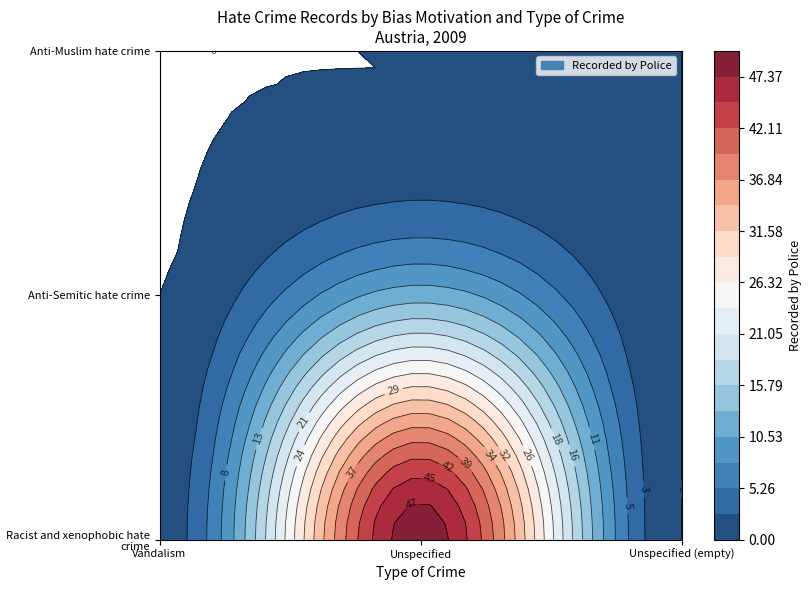

Reading right to left, transcribe all the data shown in this chart.

Racist and xenophobic hate crime: =0	Unspecified=49	Vandalism=1
Anti-Semitic hate crime: =0	Unspecified=12	Vandalism=0
Anti-Muslim hate crime: =0	Unspecified=0	Vandalism=0